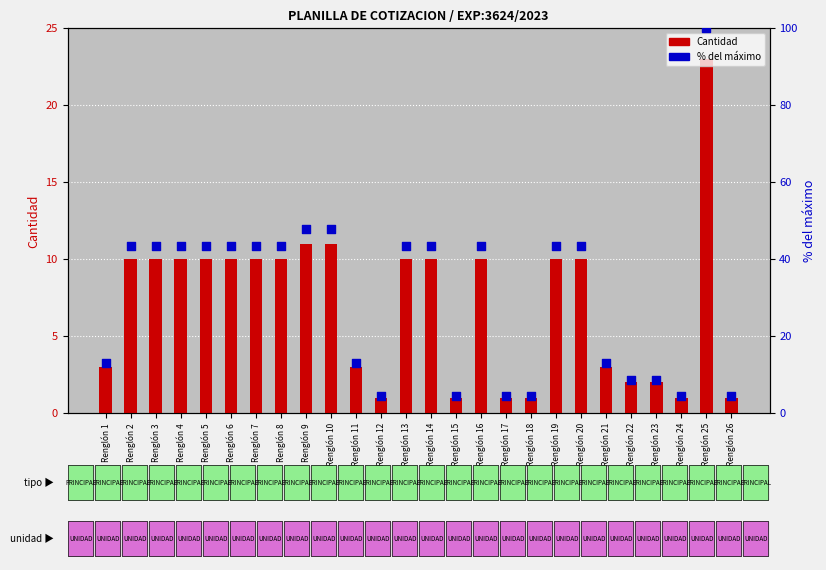

Which series has the largest total across all categories?

% del maximo